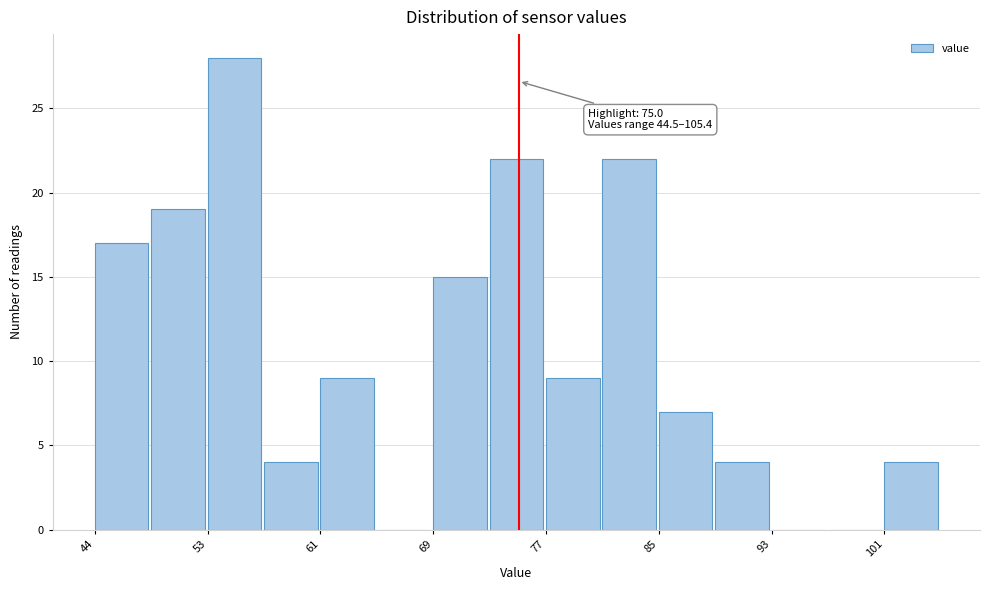

Which range on the x-axis has the tallest bar?

53 to 57